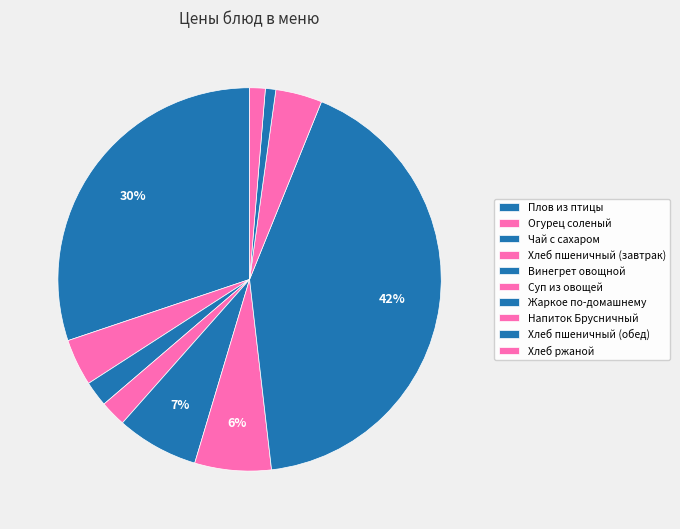

Count the number of slices in the pie.

10